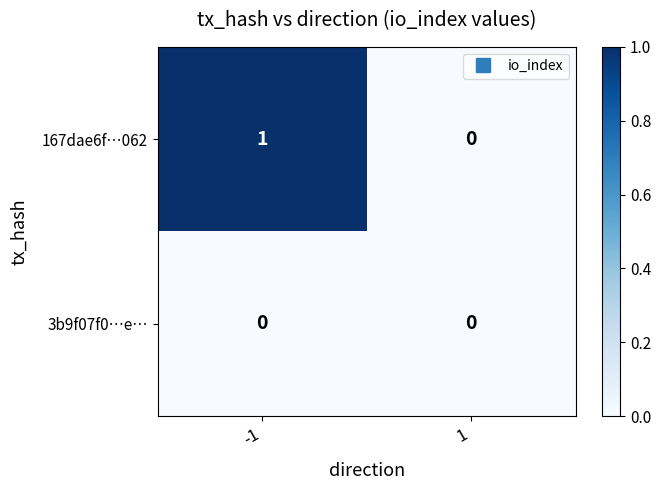

At which category is the sum across all series the highest?

-1